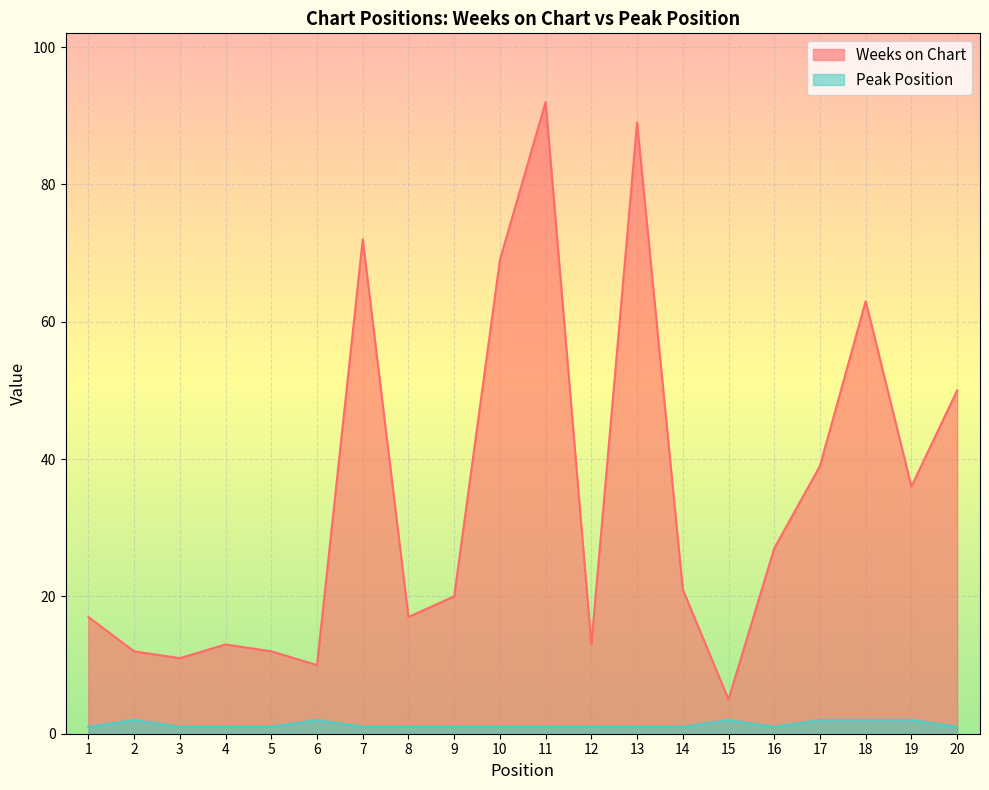

Which label corresponds to the smallest value in the chart?

1